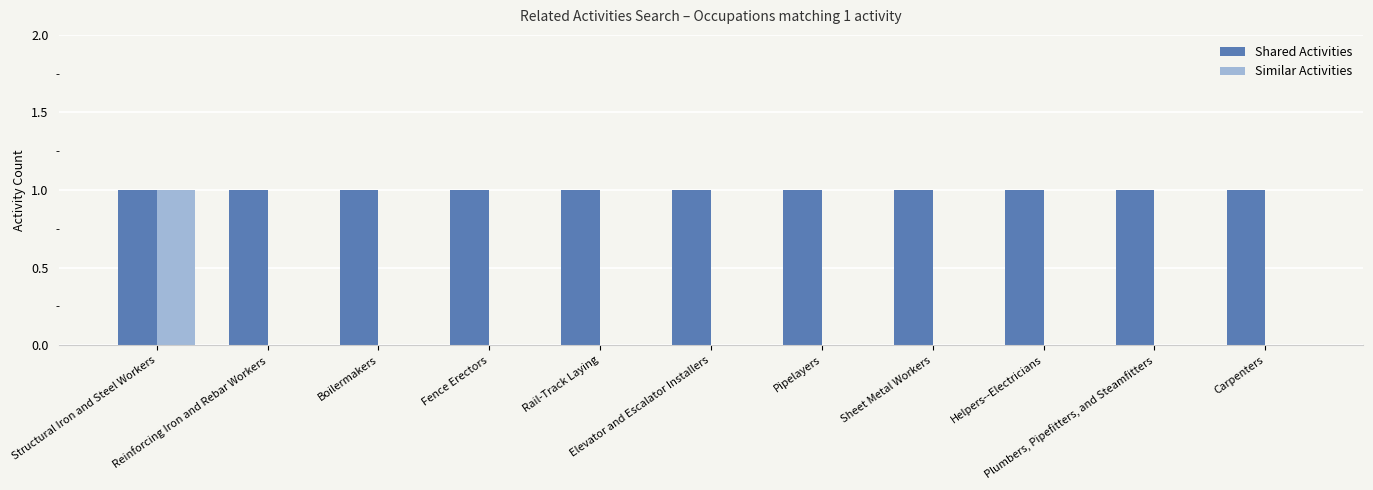

Which series has the largest total across all categories?

Shared Activities